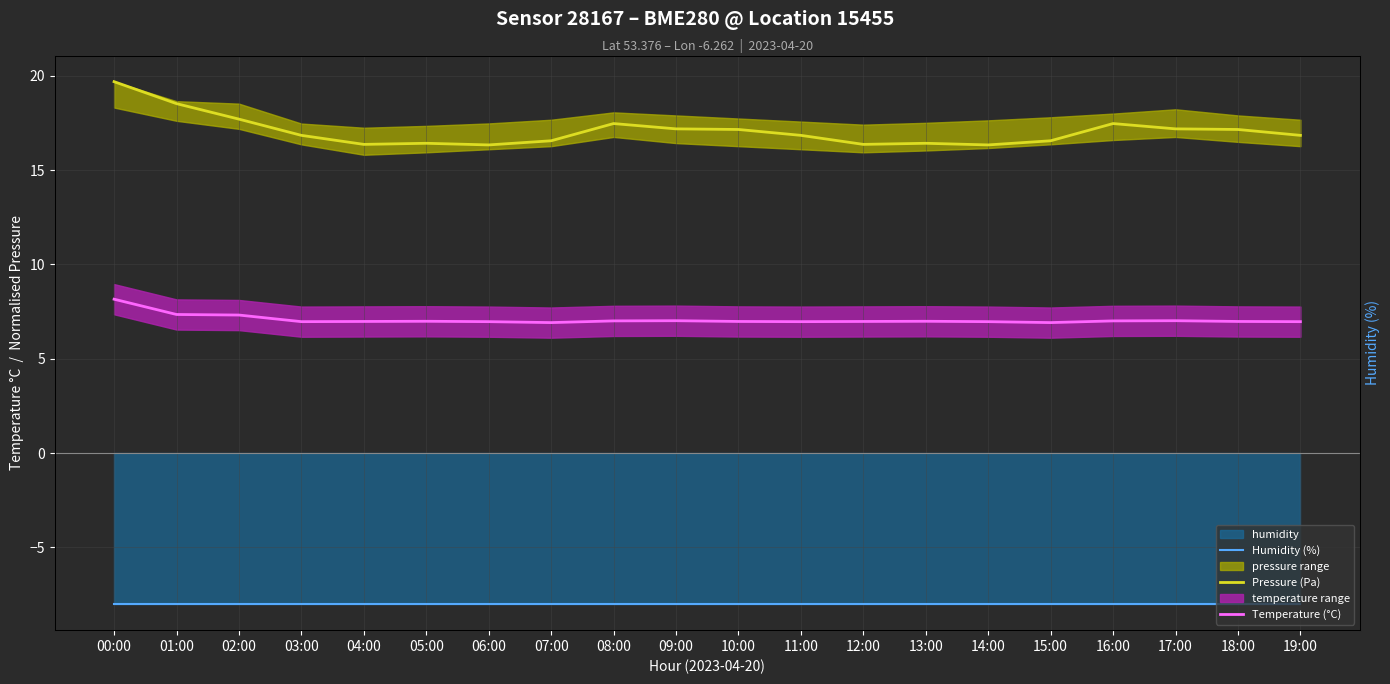

Reading left to right, what are all the values shown in this chart?

Humidity (%): 00:00=-8.0	01:00=-8.0	02:00=-8.0	03:00=-8.0	04:00=-8.0	05:00=-8.0	06:00=-8.0	07:00=-8.0	08:00=-8.0	09:00=-8.0	10:00=-8.0	11:00=-8.0	12:00=-8.0	13:00=-8.0	14:00=-8.0	15:00=-8.0	16:00=-8.0	17:00=-8.0	18:00=-8.0	19:00=-8.0
Pressure (Pa): 00:00=19.7	01:00=18.5	02:00=17.7	03:00=16.8	04:00=16.4	05:00=16.4	06:00=16.3	07:00=16.6	08:00=17.5	09:00=17.2	10:00=17.2	11:00=16.8	12:00=16.4	13:00=16.4	14:00=16.3	15:00=16.6	16:00=17.5	17:00=17.2	18:00=17.2	19:00=16.8
Temperature (°C): 00:00=8.2	01:00=7.3	02:00=7.3	03:00=7.0	04:00=7.0	05:00=7.0	06:00=7.0	07:00=6.9	08:00=7.0	09:00=7.0	10:00=7.0	11:00=7.0	12:00=7.0	13:00=7.0	14:00=7.0	15:00=6.9	16:00=7.0	17:00=7.0	18:00=7.0	19:00=7.0